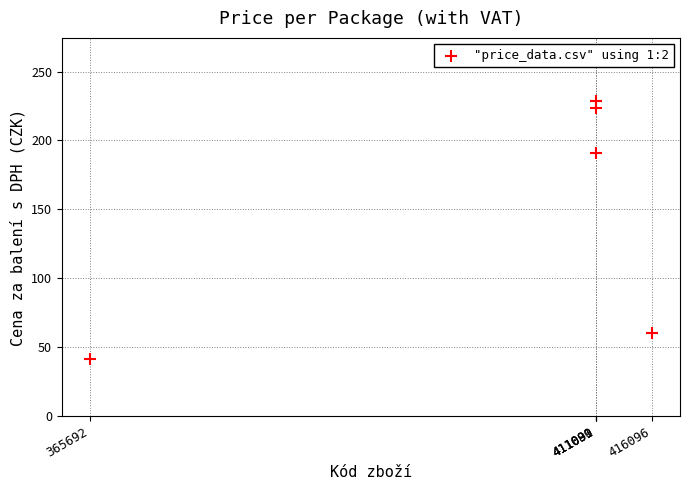

What Y value in the scatter plot is closest to 134?

191.1